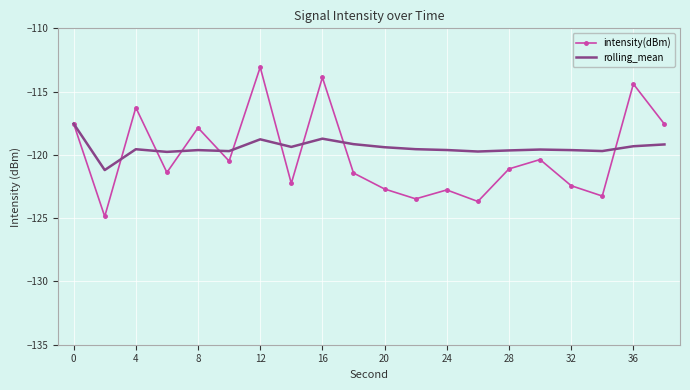

Rank the series by their maximum value, from lowest to highest.

rolling_mean, intensity(dBm)